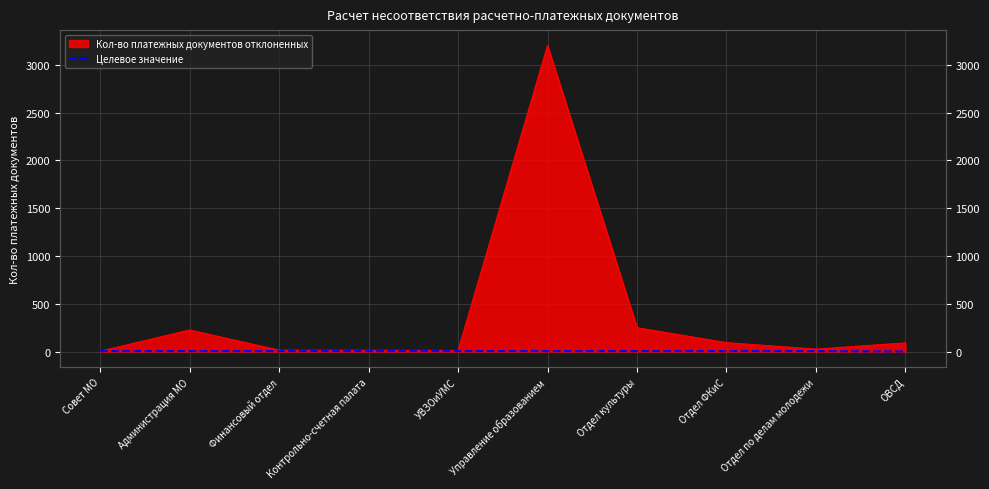

What is the label of the 7th point from the right?

Контрольно-счетная палата